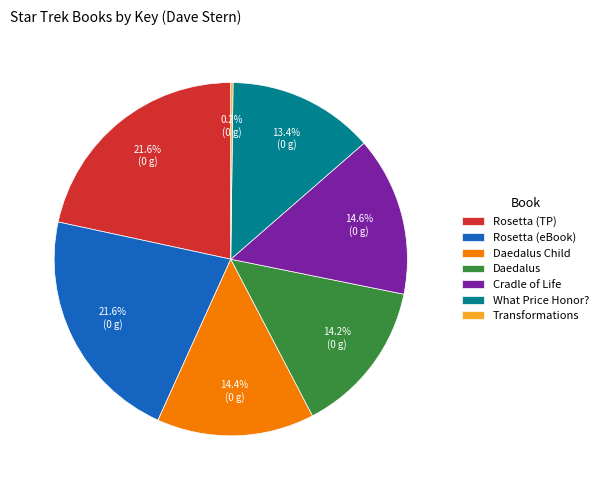

Between Rosetta (TP) and Daedalus Child, which is larger?

Rosetta (TP)